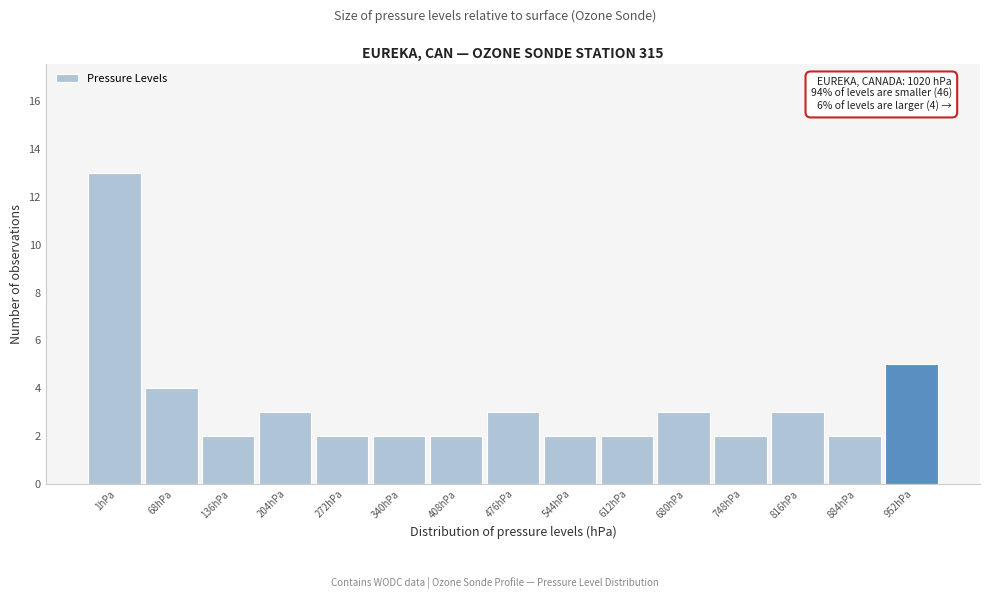

Reading left to right, what are all the values shown in this chart?

13	4	2	3	2	2	2	3	2	2	3	2	3	2	5